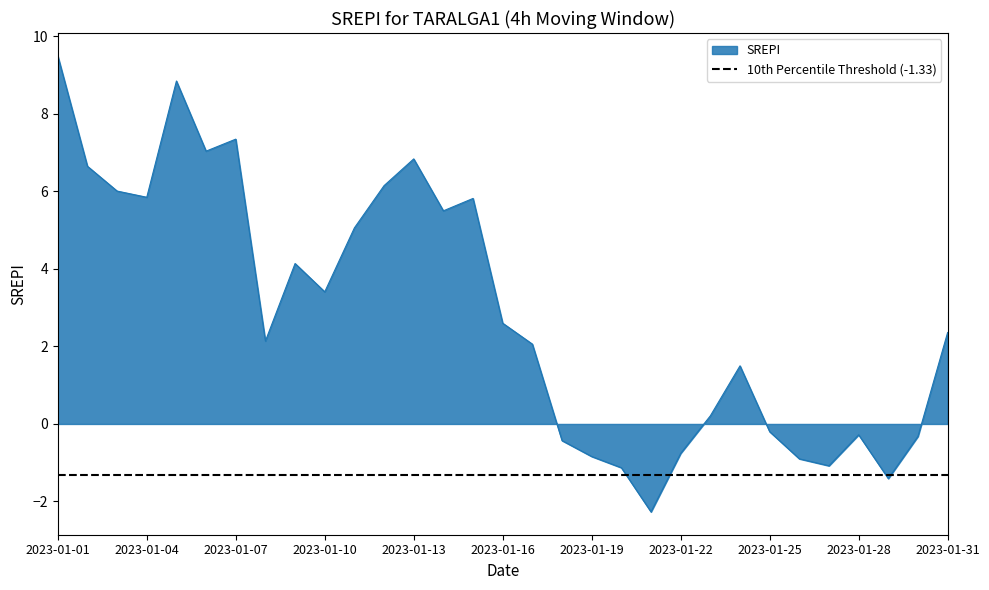

What is the sum of the values at 2023-01-08 and 2023-01-31?

4.5